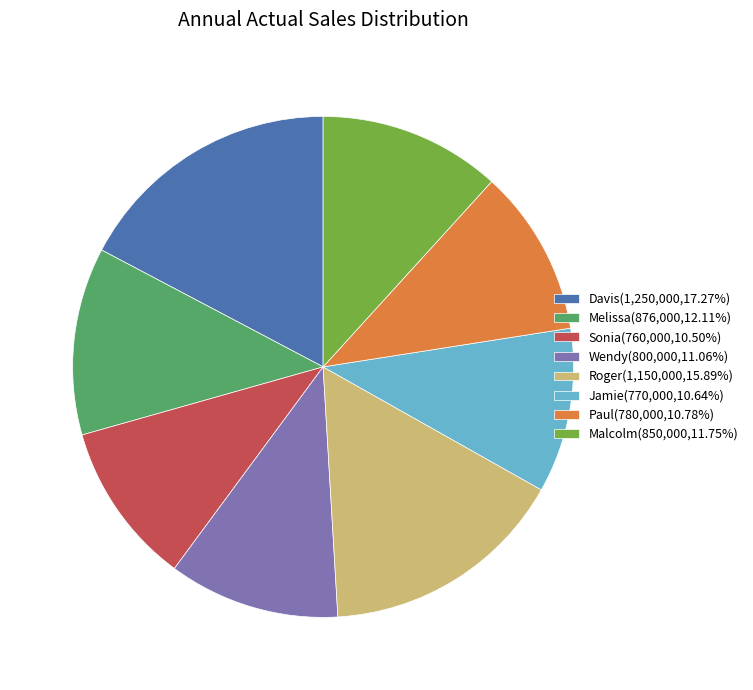

Does Davis(1,250,000,17.27%) account for over 50% of the chart?

No